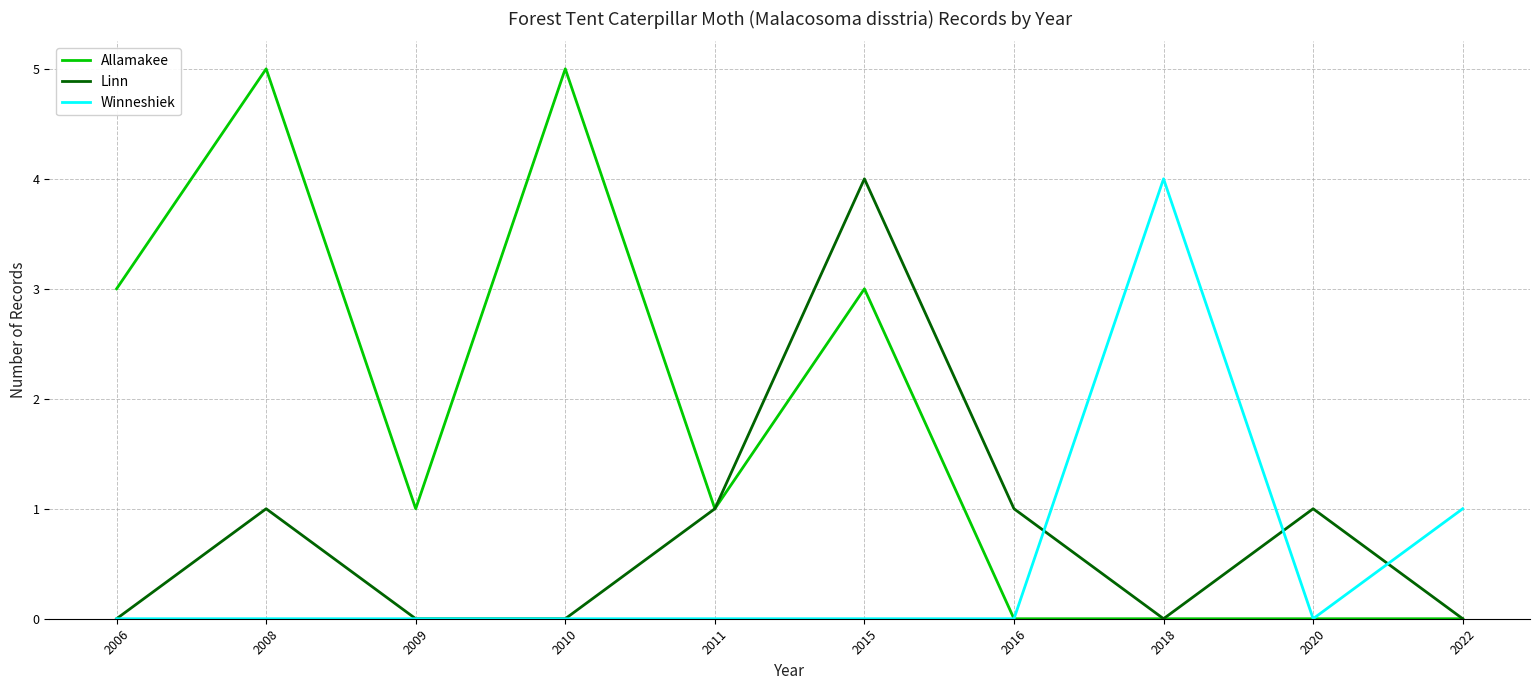

Which series has the largest range (max minus min)?

Allamakee